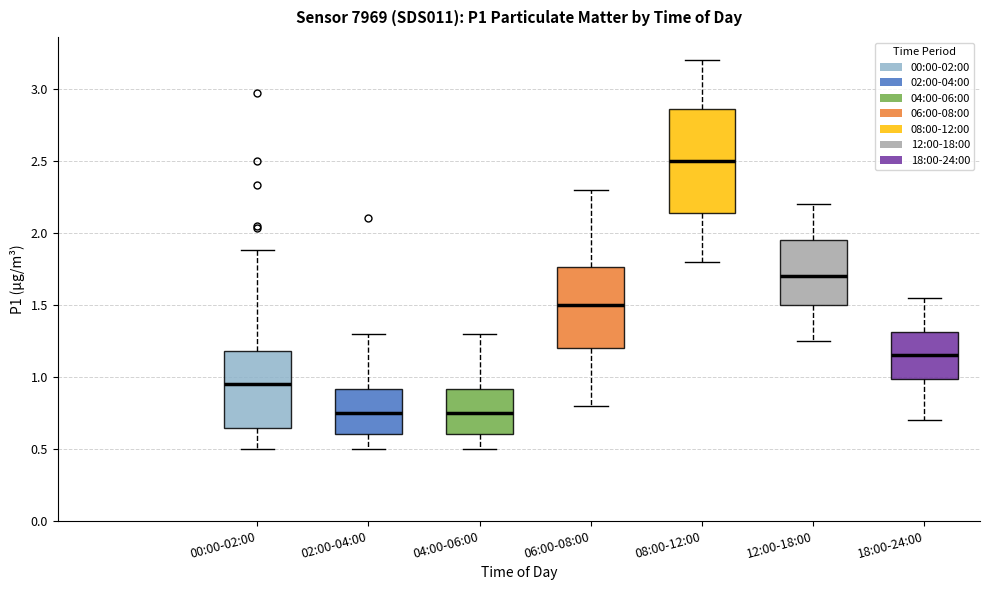

Which box has the highest median line?

08:00-12:00